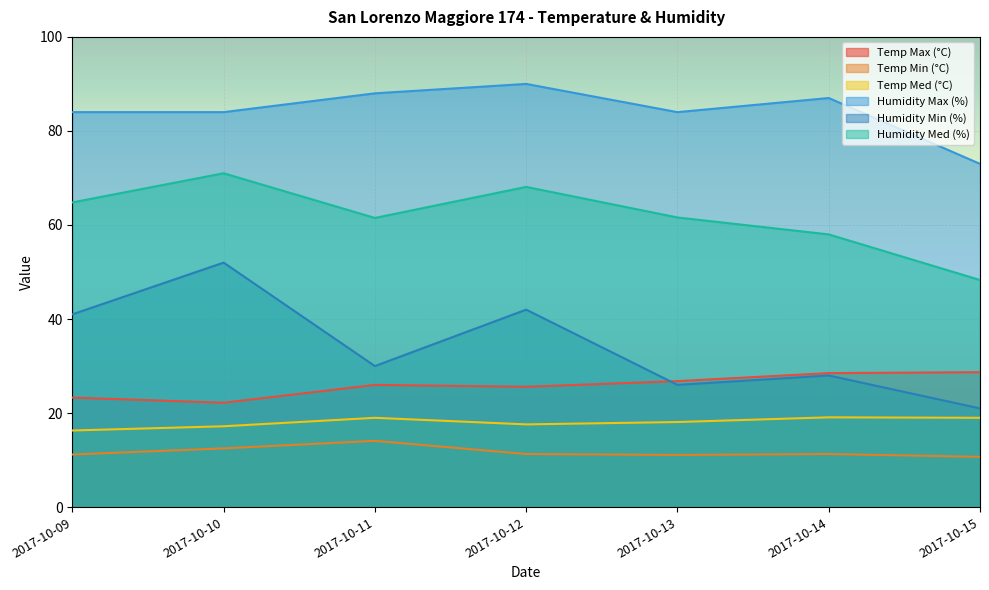

What is the maximum value for Humidity Med (%)?

71.0